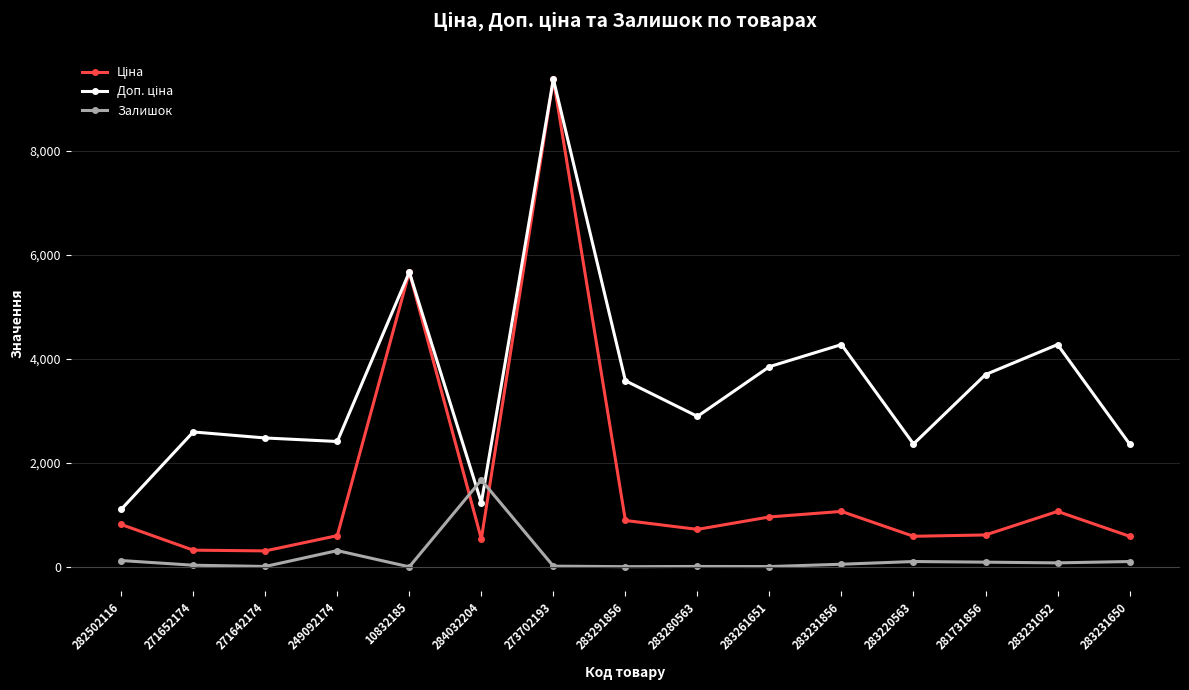

True or false: Залишок has more than 2 interior local peaks.

True